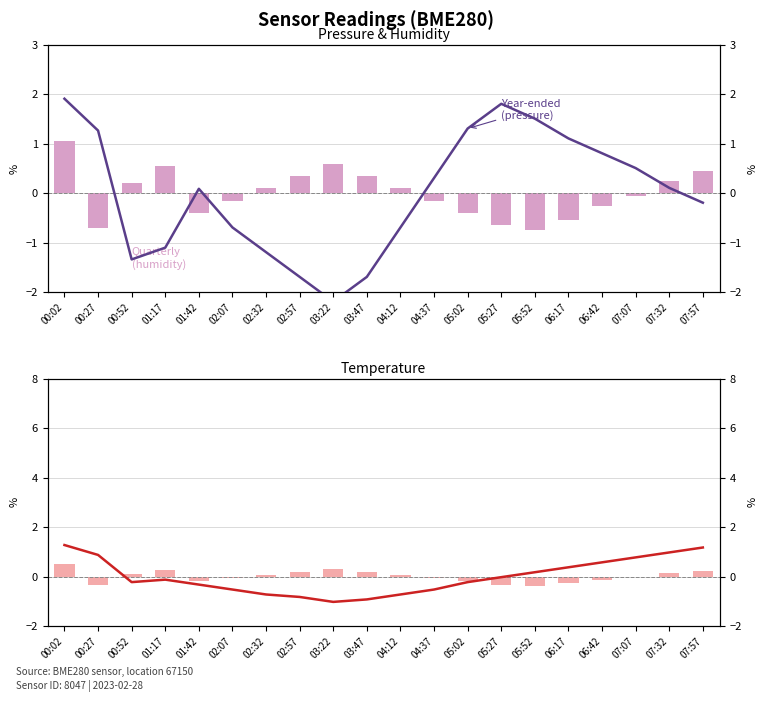

What are all the series names shown in the legend?

humidity, pressure, humidity (quarterly), temperature